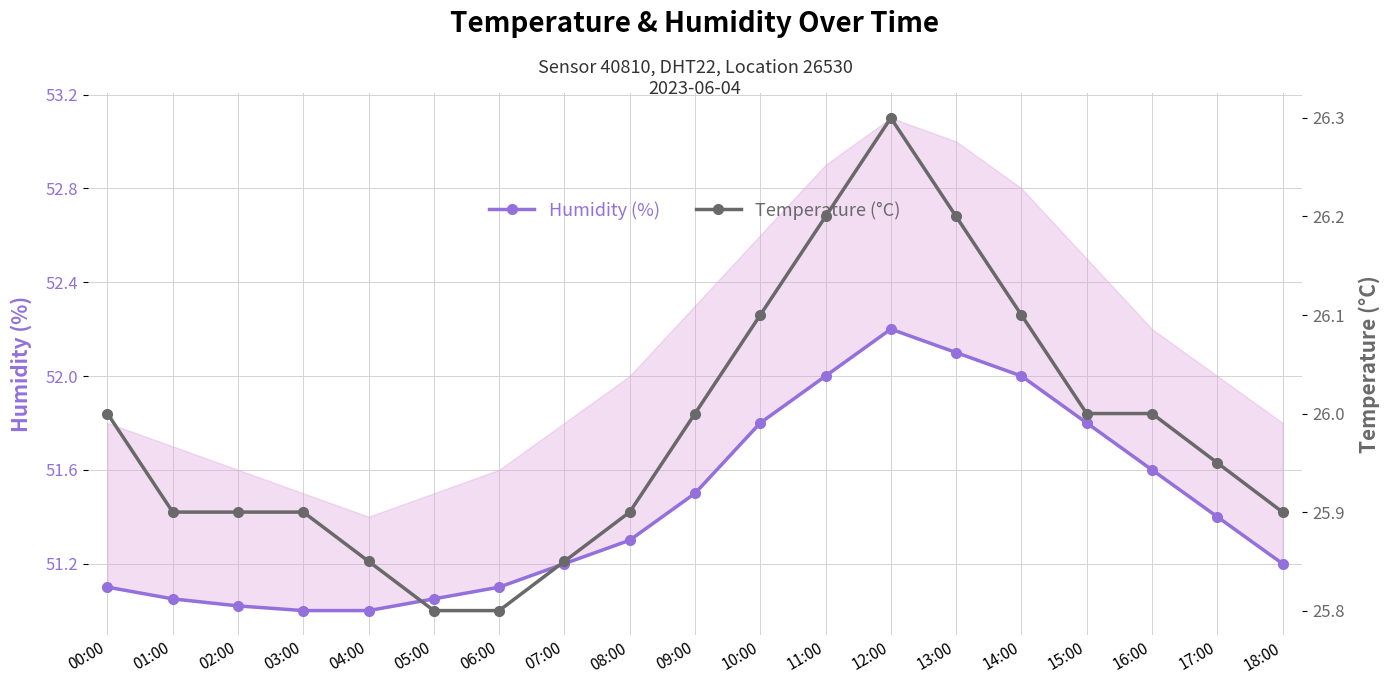

The Humidity (%) series shows 13.0 at 14:00. True or false?

False